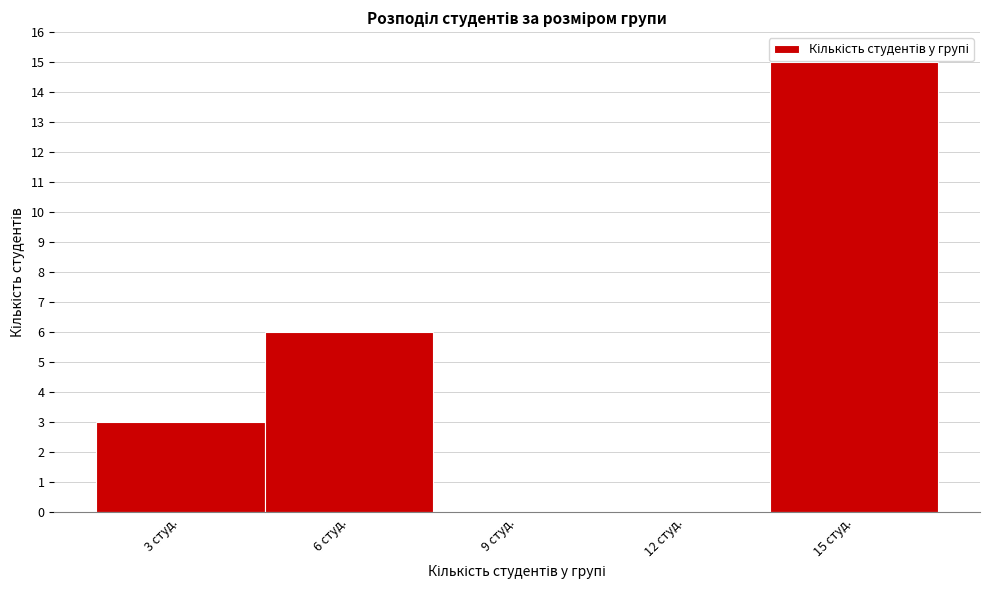

Reading left to right, what are all the values shown in this chart?

3 студ.=3	6 студ.=6	9 студ.=0	12 студ.=0	15 студ.=15